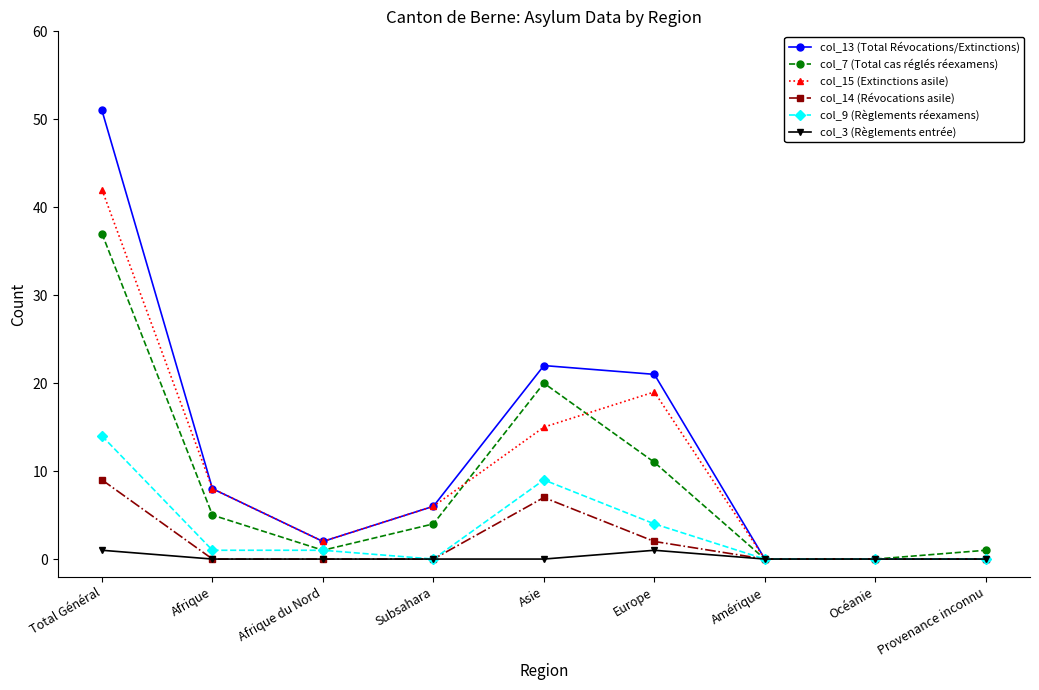

How many categories are shown in the chart?

9